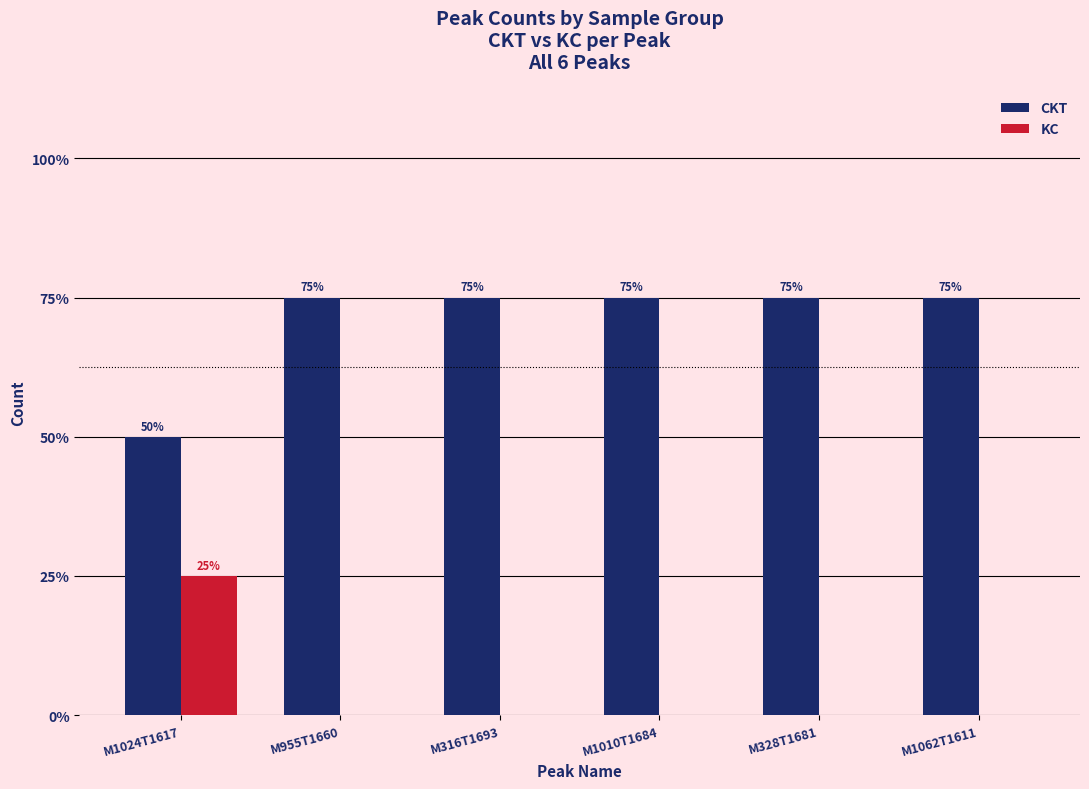

At how many categories does at least one series exceed 2?

5